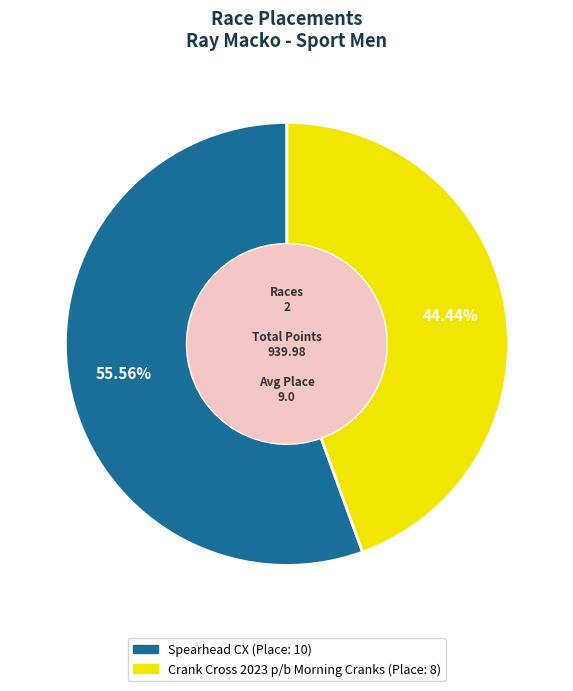

What is the ratio of the value at Crank Cross 2023 p/b Morning Cranks to the value at Spearhead CX?

0.8